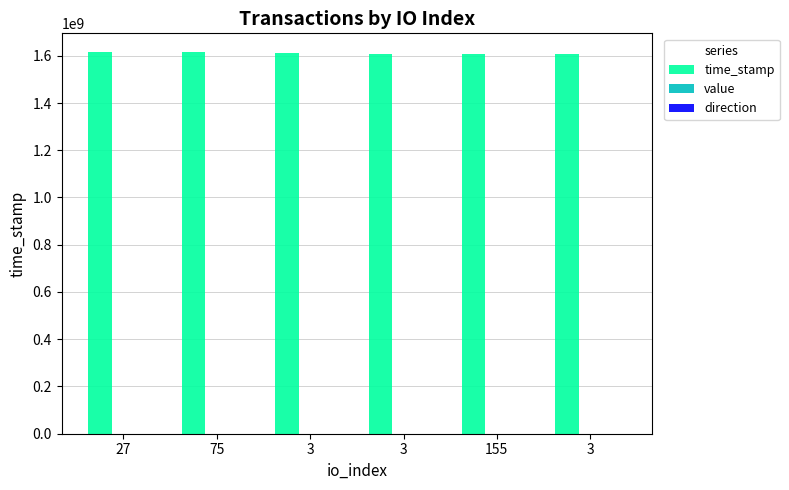

How many distinct data groups are displayed?

3